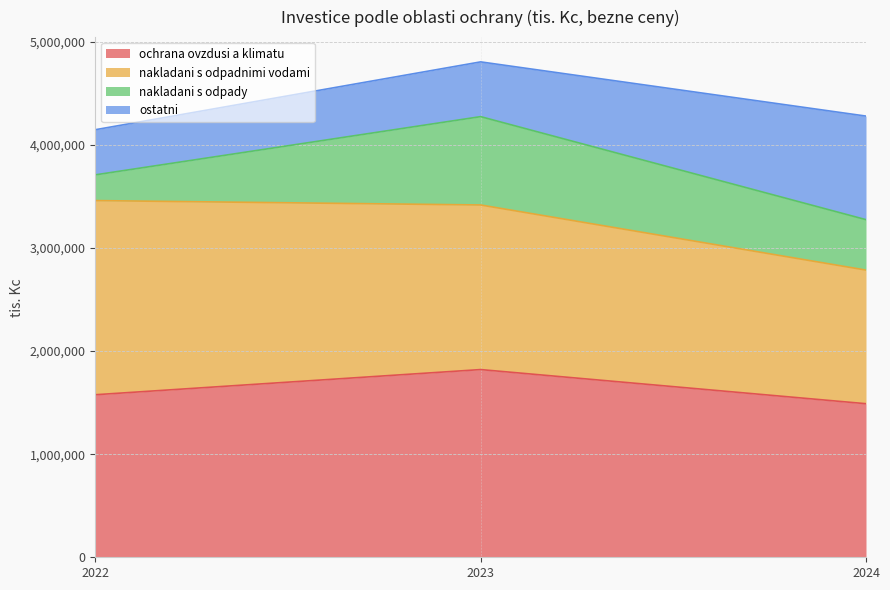

Does the chart have visible grid lines?

Yes